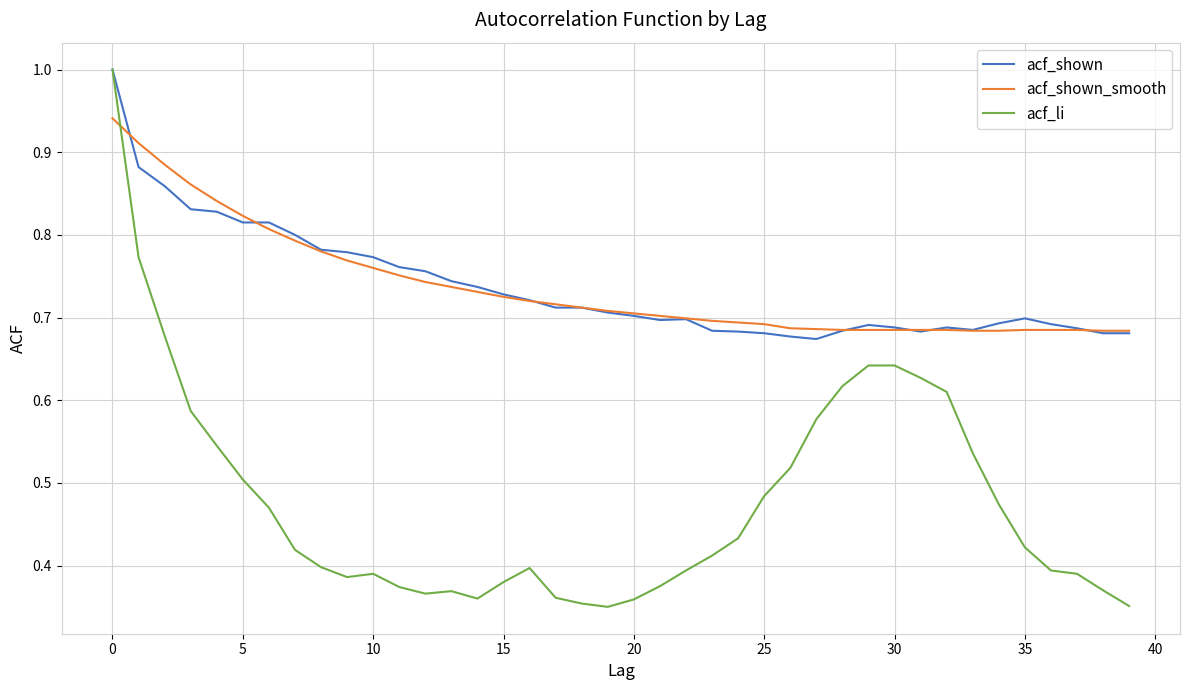

Which series has the largest range (max minus min)?

acf_li